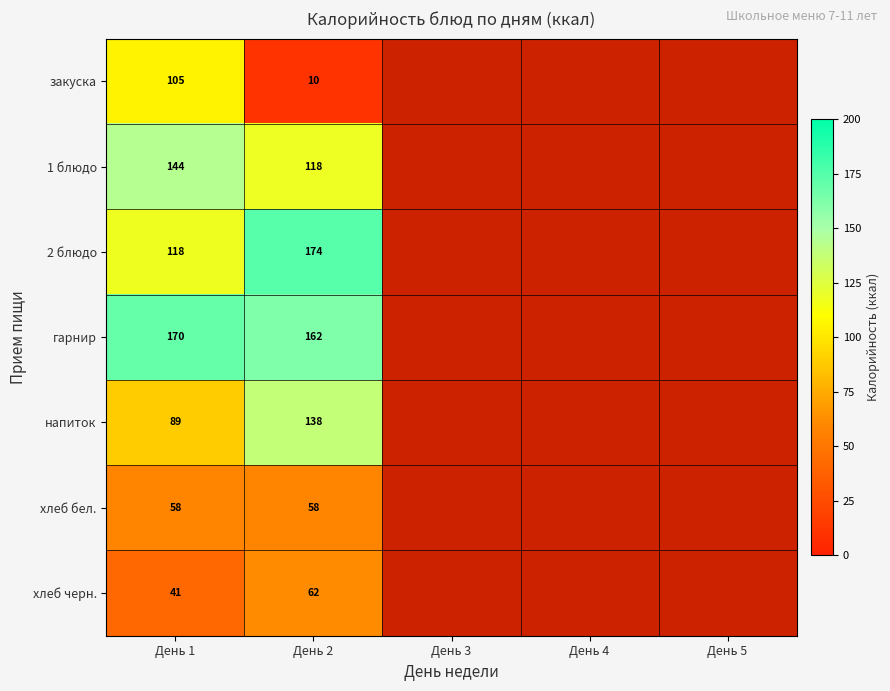

What is the greatest value displayed?

174.2